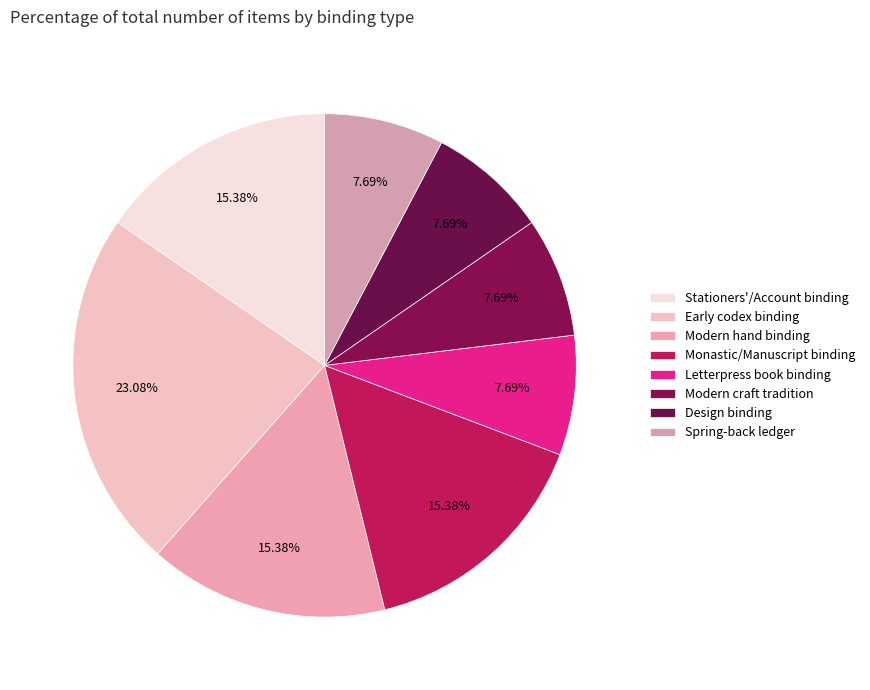

Count the number of slices in the pie.

8